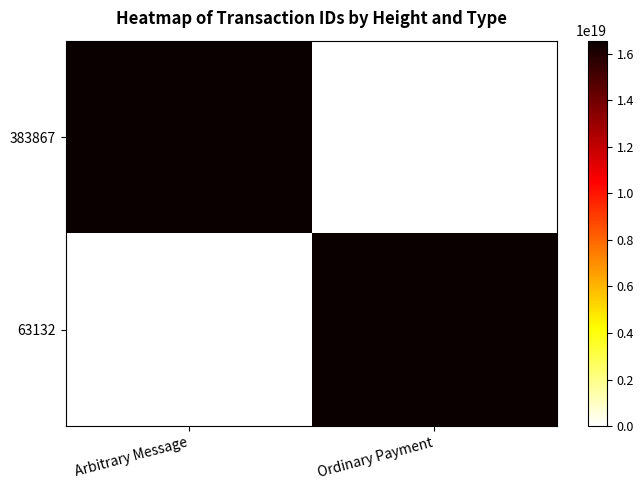

Rank the series at Arbitrary Message from lowest to highest value.

63132, 383867